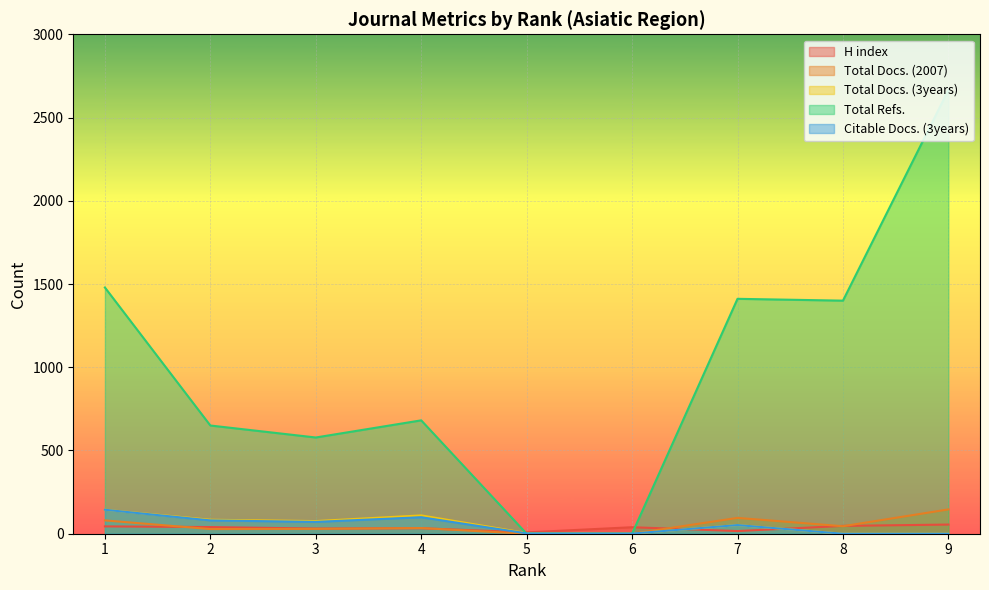

Between 3 and 7, which is larger?

3